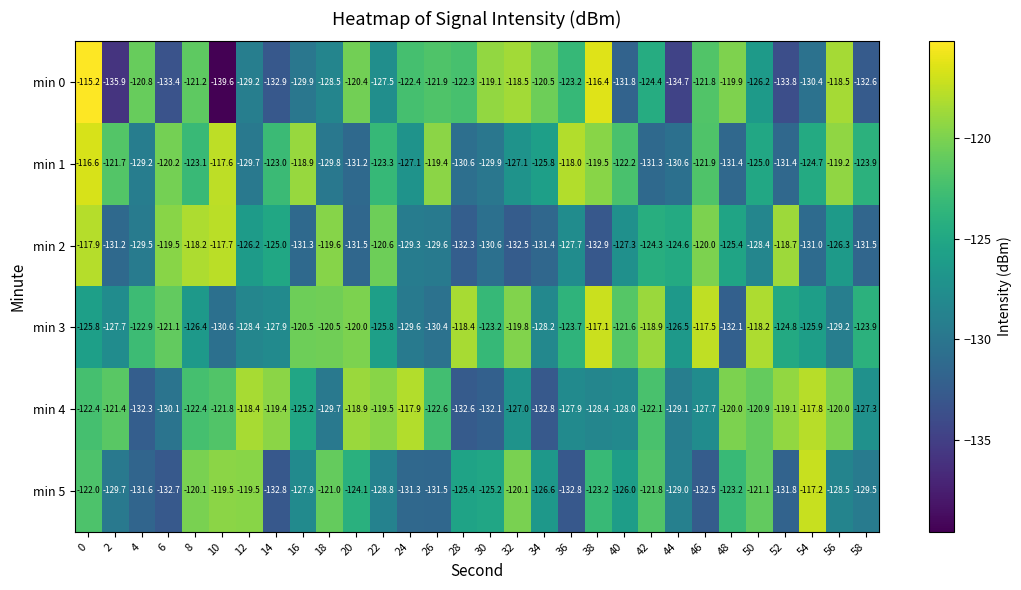

How many series are shown in this chart?

6